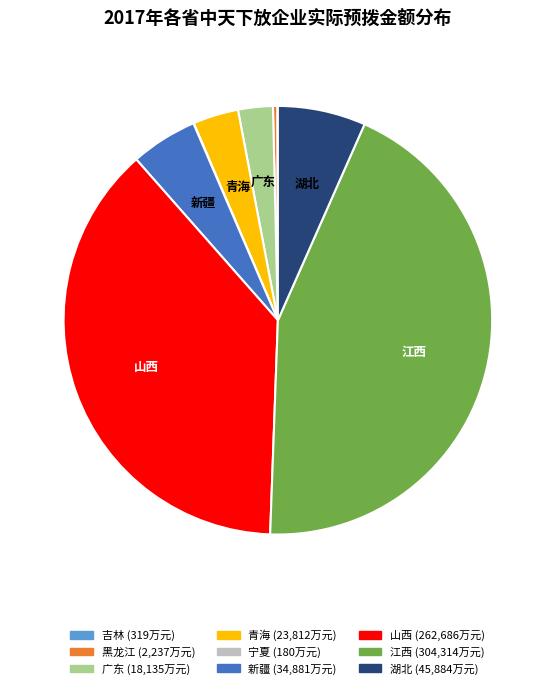

Is there any slice that represents more than half of the pie?

No